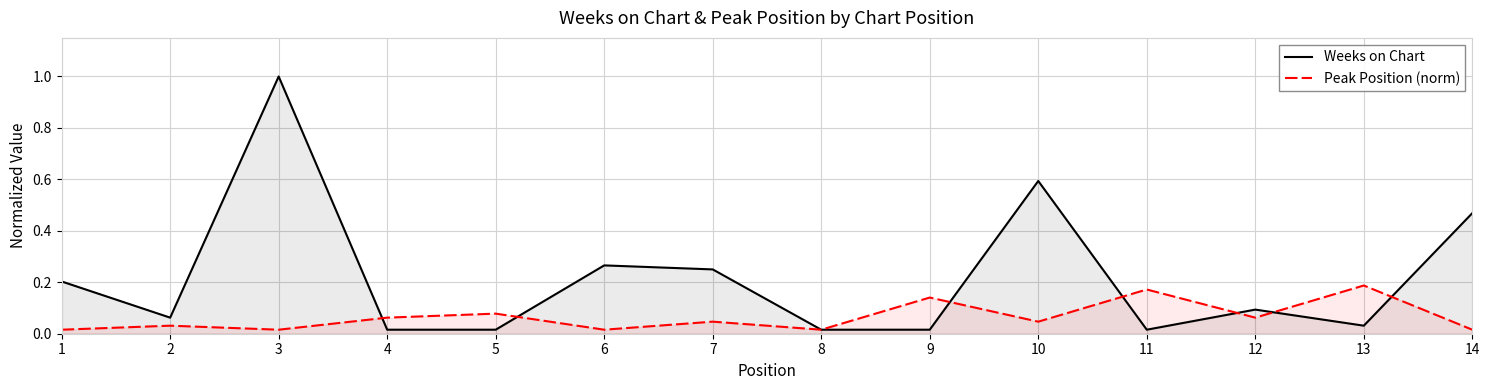

Reading left to right, transcribe all the data shown in this chart.

Weeks on Chart: 1=0.2	2=0.1	3=1.0	4=0.0	5=0.0	6=0.3	7=0.2	8=0.0	9=0.0	10=0.6	11=0.0	12=0.1	13=0.0	14=0.5
Peak Position (norm): 1=0.0	2=0.0	3=0.0	4=0.1	5=0.1	6=0.0	7=0.0	8=0.0	9=0.1	10=0.0	11=0.2	12=0.1	13=0.2	14=0.0